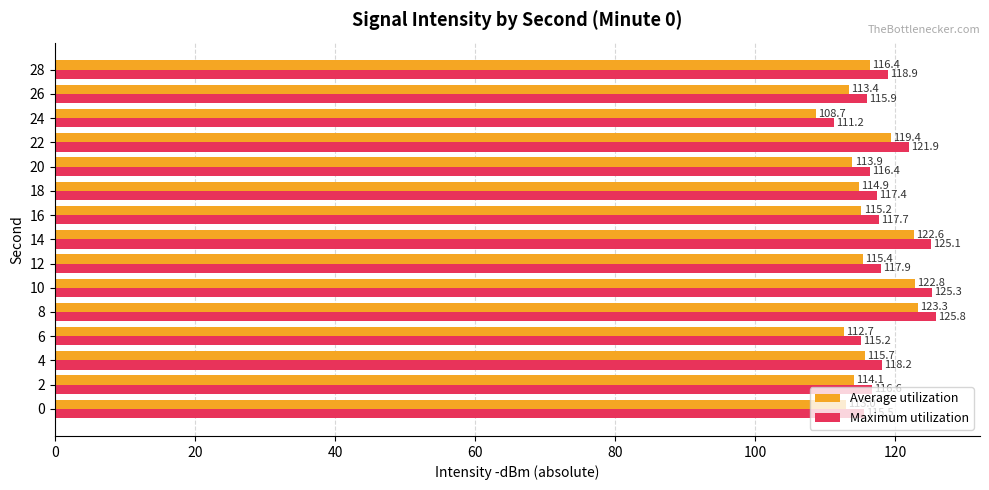

The value of Maximum utilization at 4 is 118.2. True or false?

True